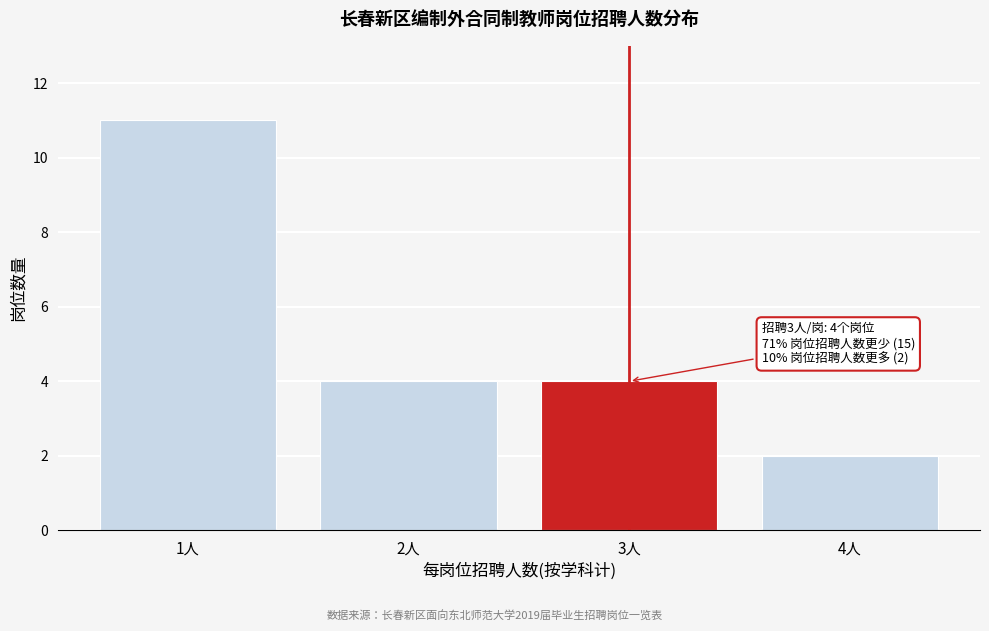

Reading left to right, what are all the values shown in this chart?

1人=11	2人=4	3人=4	4人=2